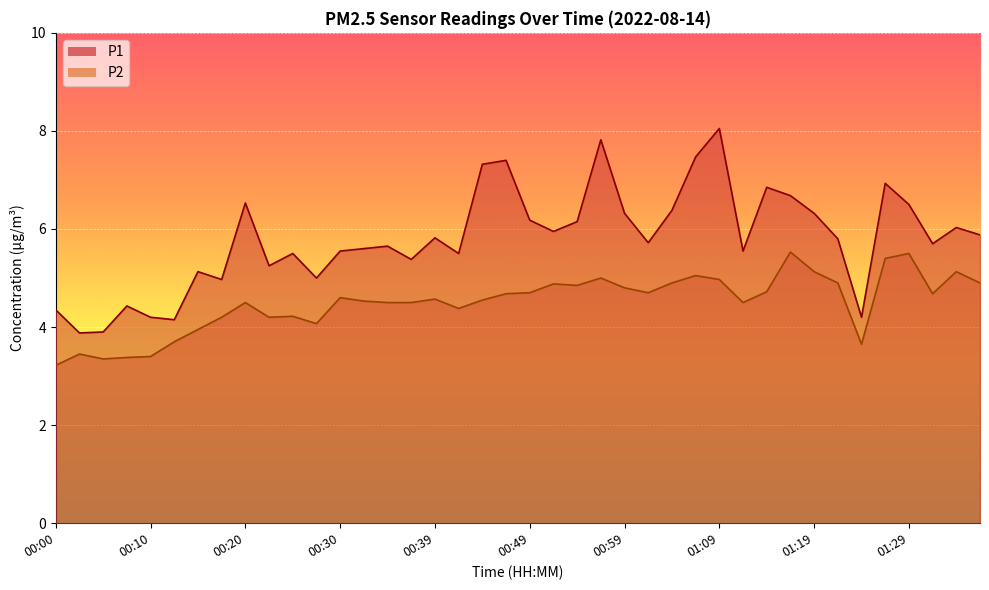

True or false: P2 and P1 intersect in this chart.

False